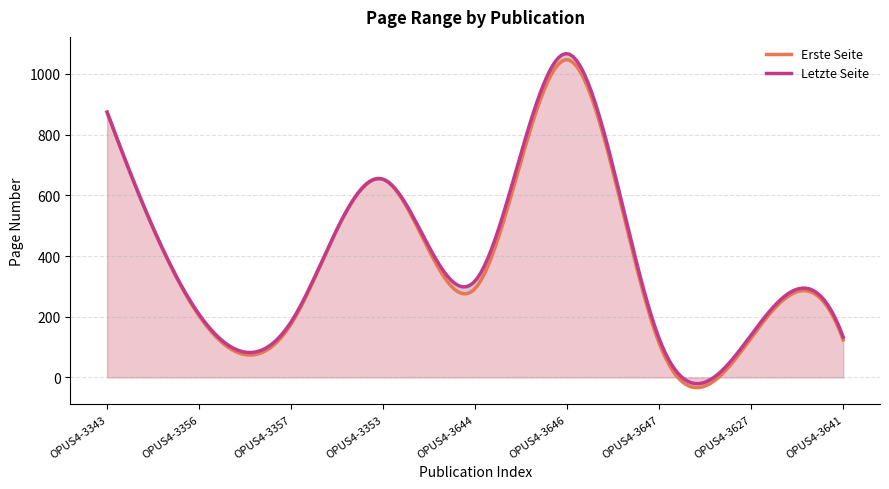

At which category is the sum across all series the highest?

OPUS4-3646